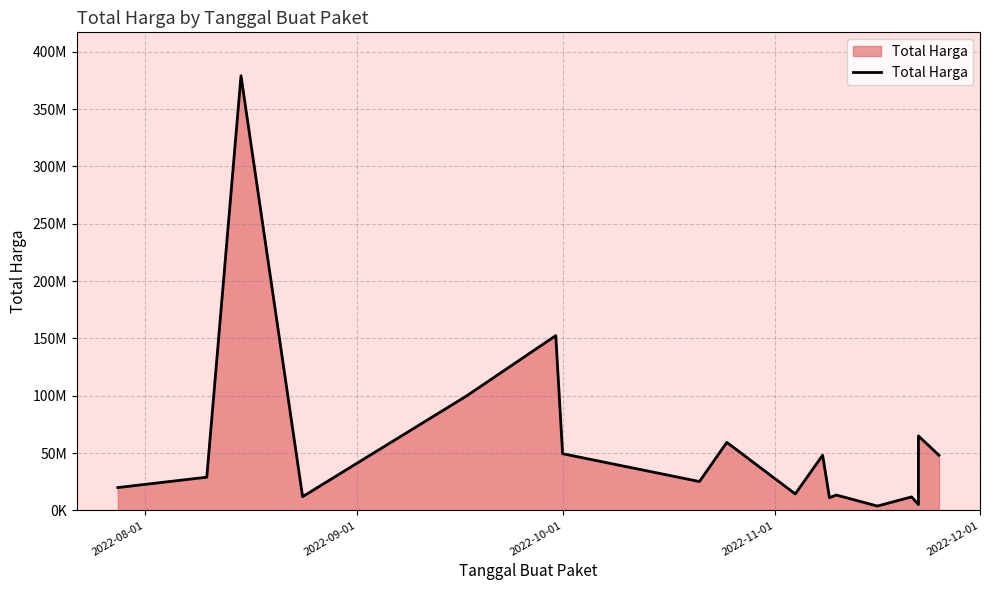

Count the number of values greater than 29000000.

8